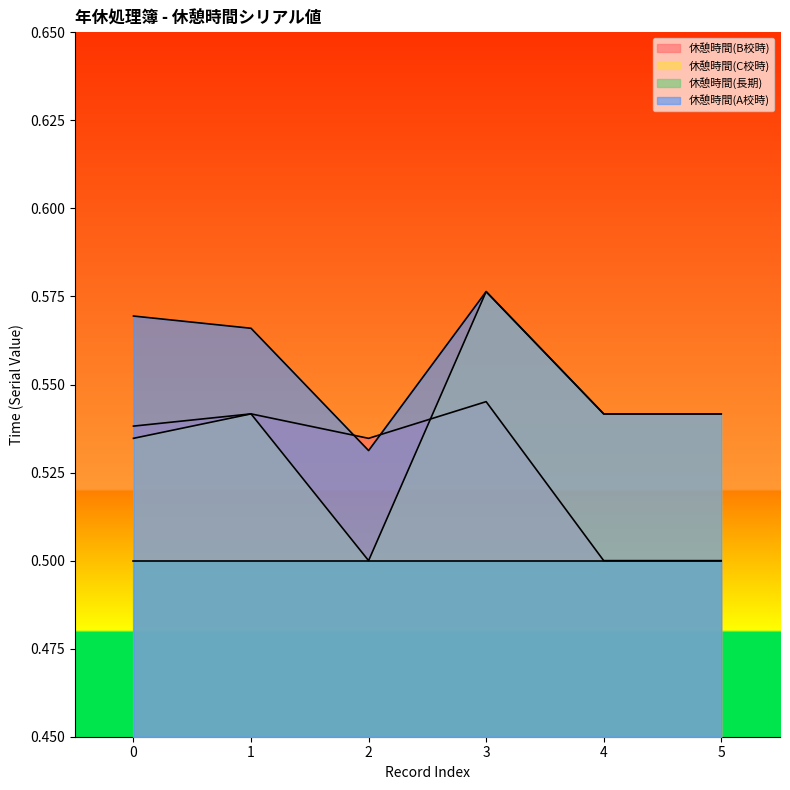

Which series has the largest range (max minus min)?

休憩時間(C校時)